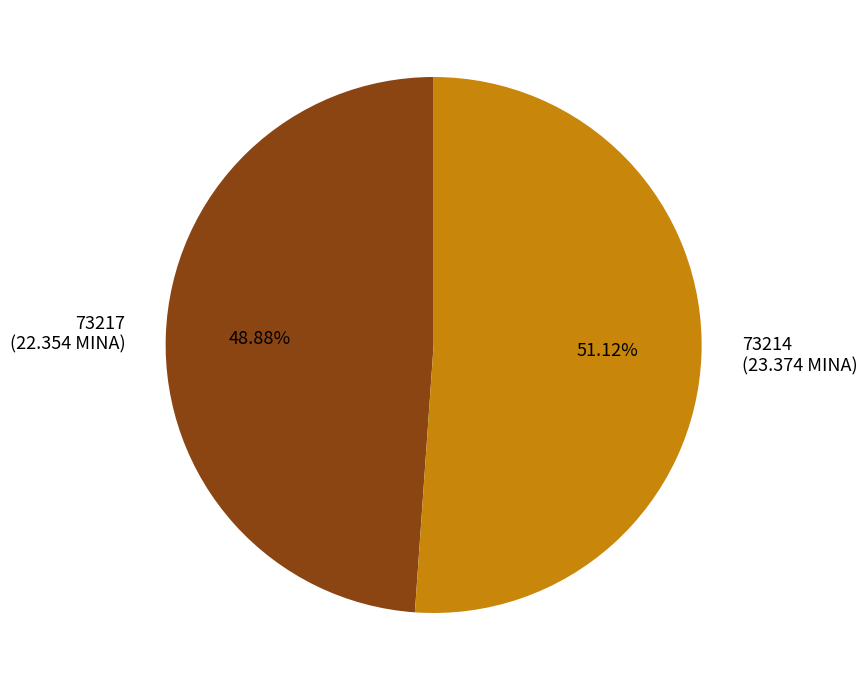

Combined, what portion of the pie is 73217 and 73214?

100.0%